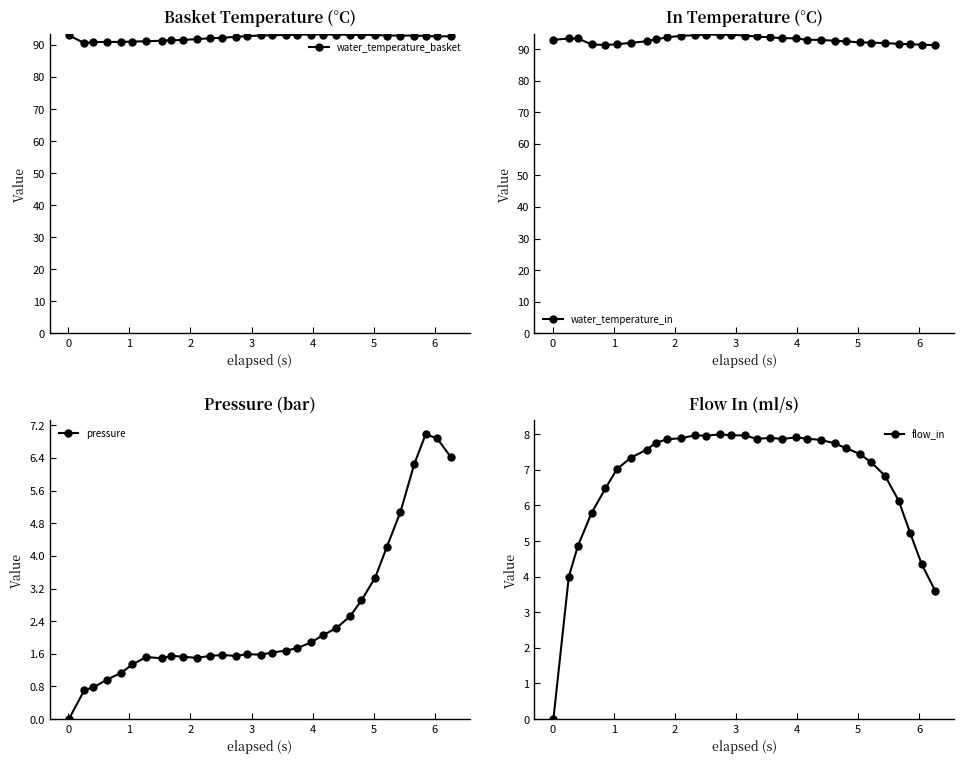

Reading left to right, transcribe all the data shown in this chart.

water_temperature_basket: 93.0	90.6	90.9	91.0	91.0	91.1	91.2	91.4	91.5	91.6	91.9	92.1	92.3	92.5	92.8	93.0	93.1	93.1	93.2	93.3	93.3	93.3	93.2	93.2	93.1	93.0	93.0	92.9	92.8	92.7	92.7
water_temperature_in: 93.0	93.4	93.4	91.5	91.4	91.6	92.0	92.5	93.2	93.8	94.3	94.5	94.7	94.6	94.6	94.3	94.1	93.8	93.6	93.5	93.0	93.0	92.7	92.5	92.2	92.1	92.0	91.7	91.6	91.5	91.3
pressure: 0.0	0.7	0.8	1.0	1.1	1.3	1.5	1.5	1.6	1.5	1.5	1.6	1.6	1.6	1.6	1.6	1.6	1.7	1.7	1.9	2.0	2.2	2.5	2.9	3.5	4.2	5.1	6.2	7.0	6.9	6.4
flow_in: 0.0	4.0	4.9	5.8	6.5	7.0	7.3	7.6	7.8	7.9	7.9	8.0	8.0	8.0	8.0	8.0	7.9	7.9	7.9	7.9	7.9	7.8	7.8	7.6	7.5	7.2	6.8	6.1	5.2	4.4	3.6